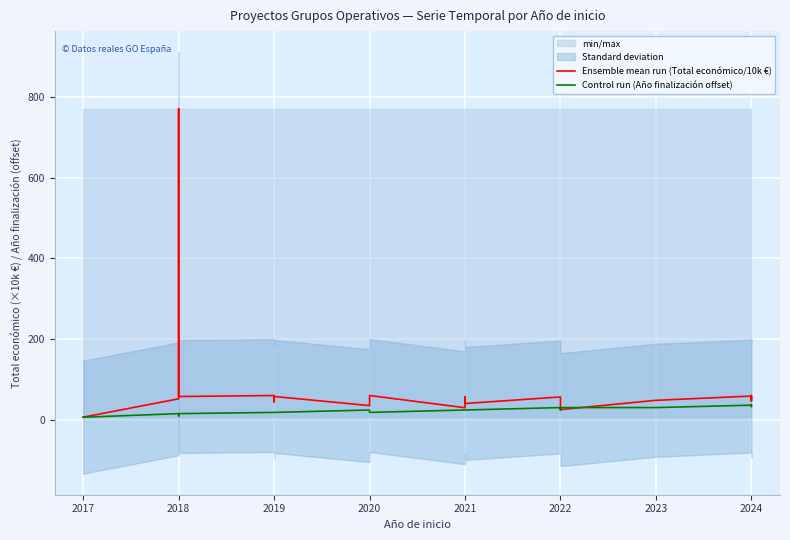

At 2024, list the series in order from smallest to largest.

Control run (Año finalización offset), Ensemble mean run (Total económico/10k €)